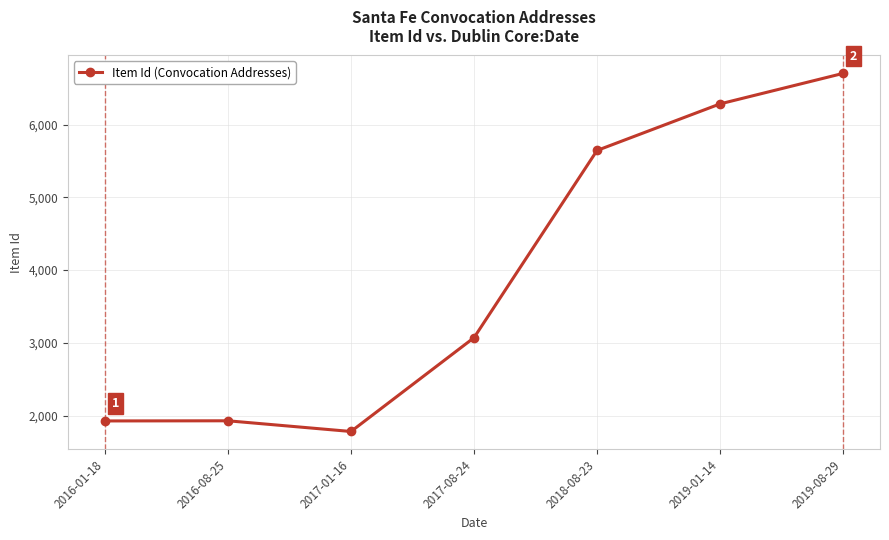

The value at 2019-08-29 is 6703. True or false?

True